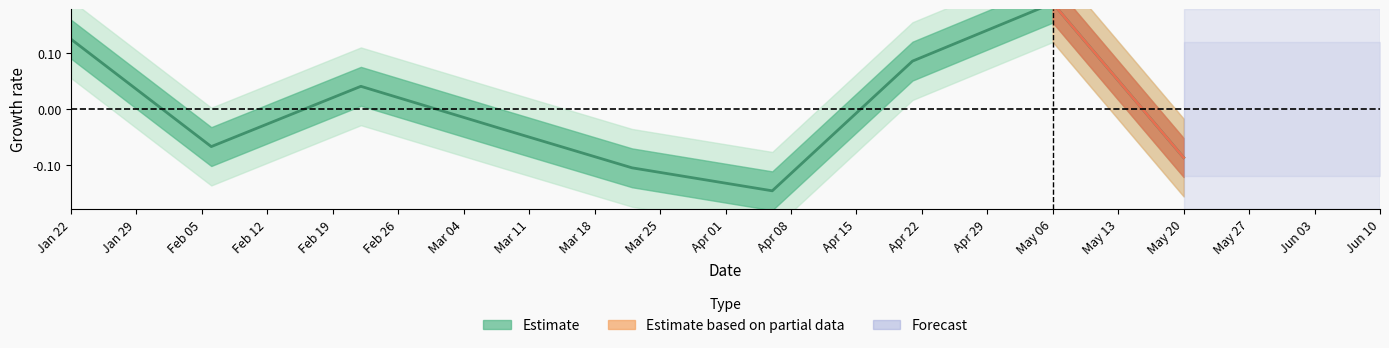

How many values are above zero?

4